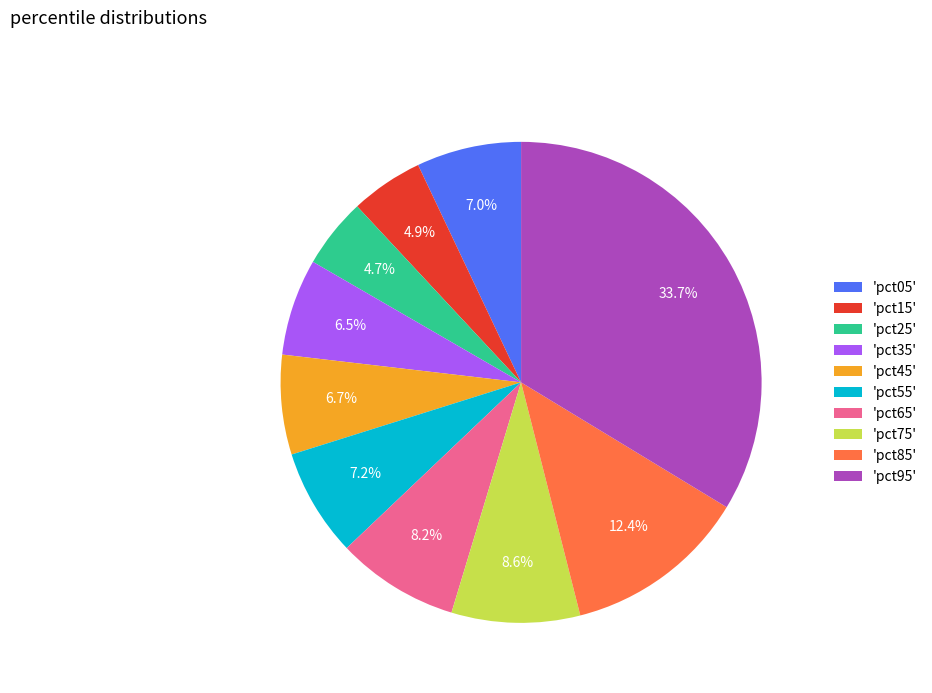

Is there any slice that represents more than half of the pie?

No